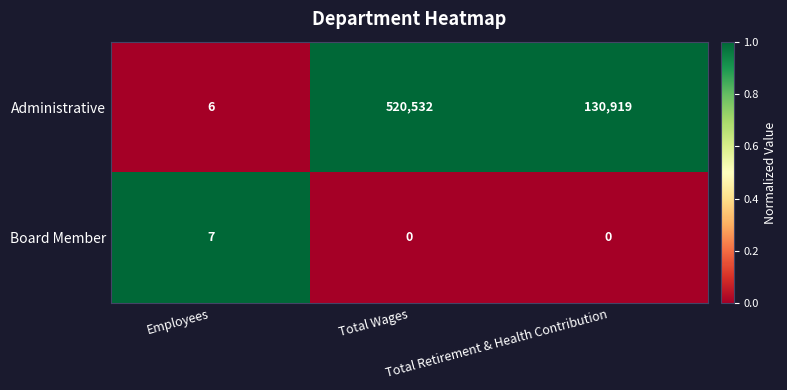

Rank the series at Total Wages from highest to lowest value.

Administrative, Board Member